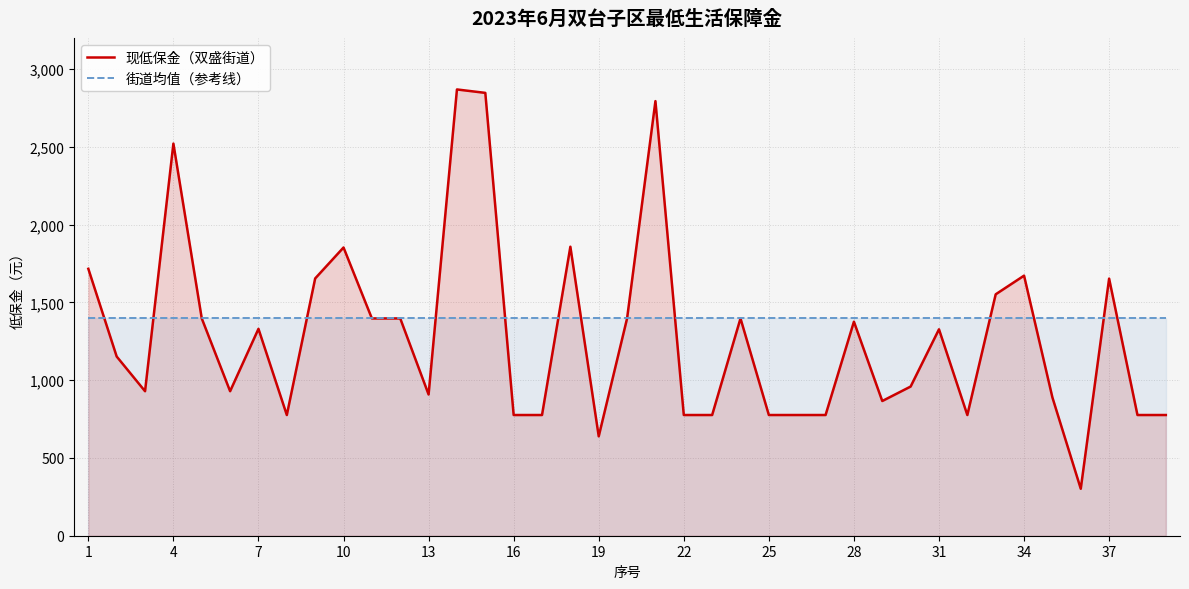

What is the highest value of the 现低保金（双盛街道） series?

2869